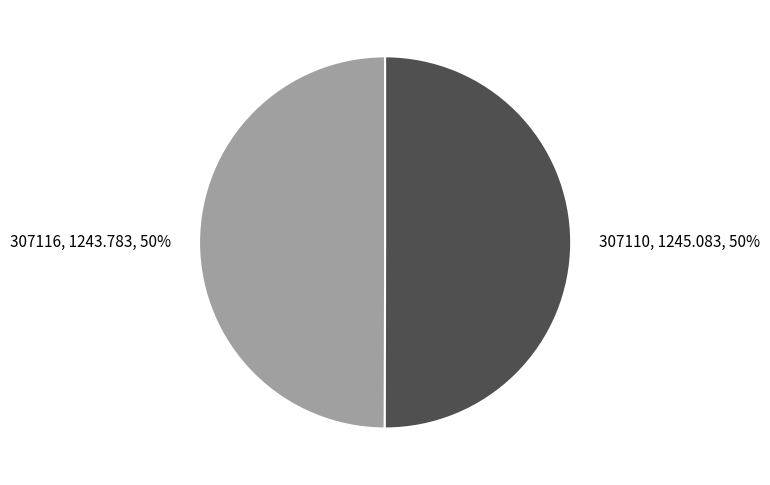

What percentage is the 307110 slice, to the nearest percent?

50%